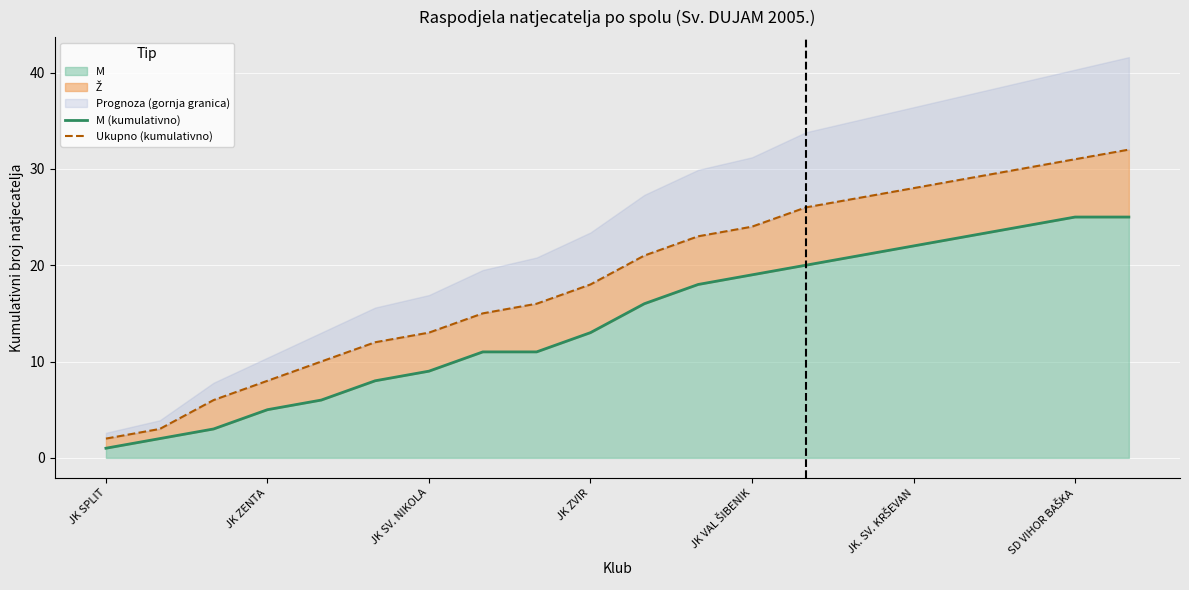

At which label does M (kumulativno) first exceed 16?

11